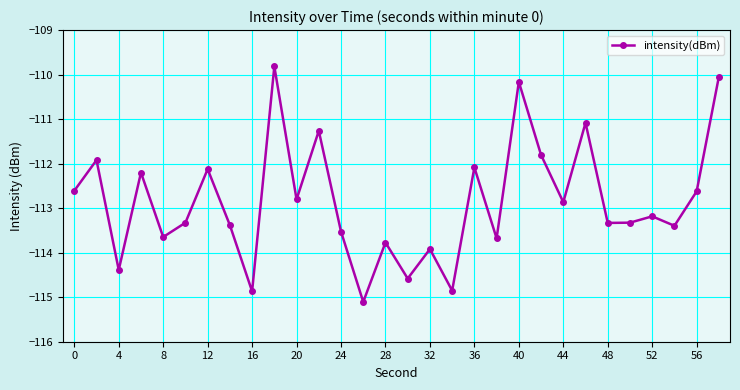

How many interior local peaks (higher than both neighbors) does the data have?

11